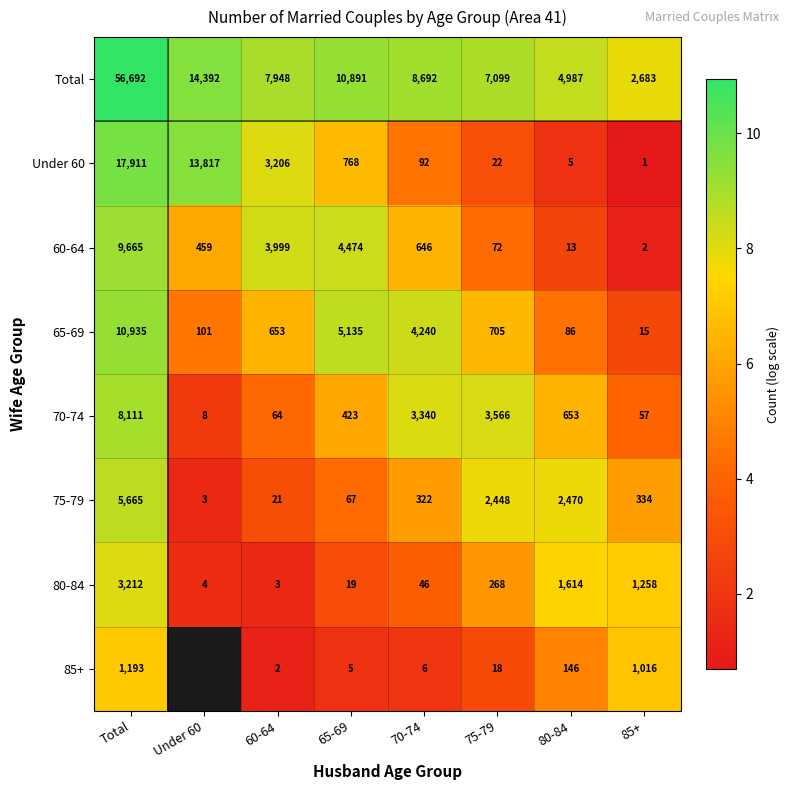

At which label does Under 60 first exceed 768?

Total